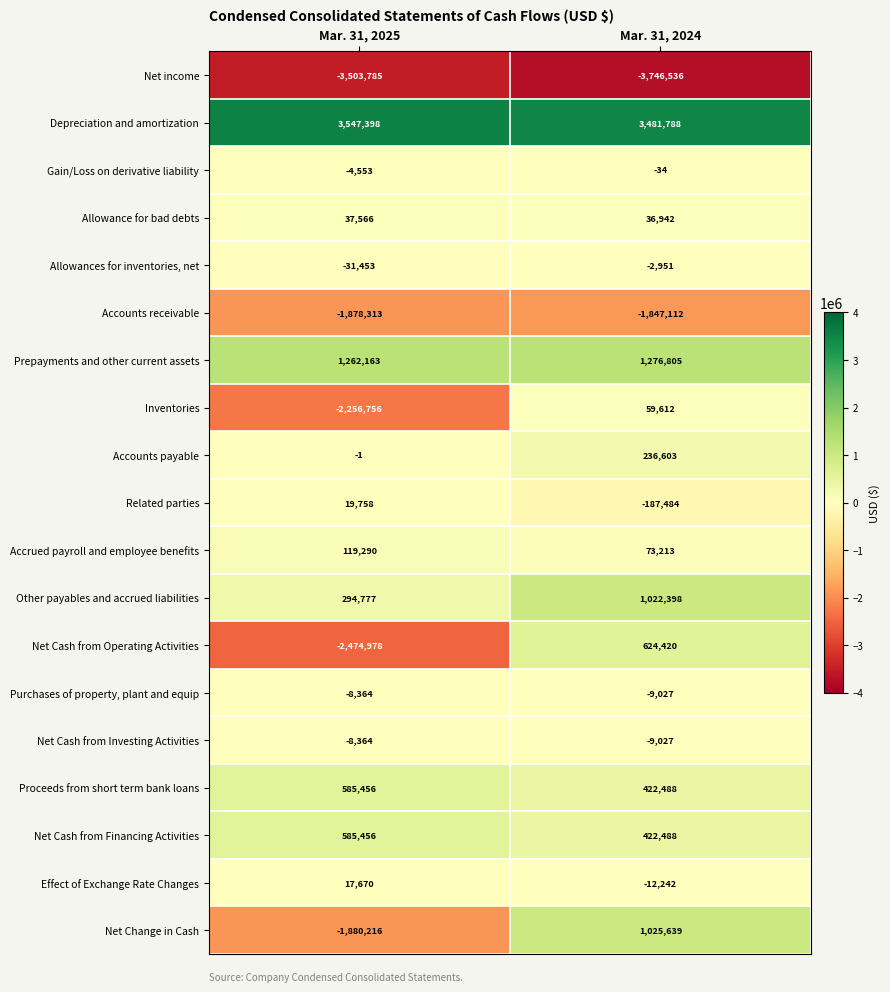

What value does the Net Cash from Financing Activities series have at Mar. 31, 2024, to the nearest 10?

422490